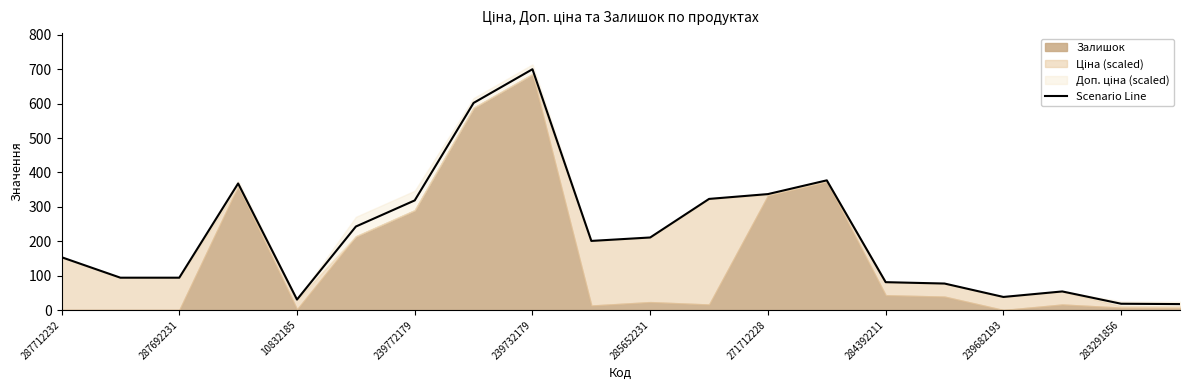

What is the highest value of the Scenario Line series?

700.4